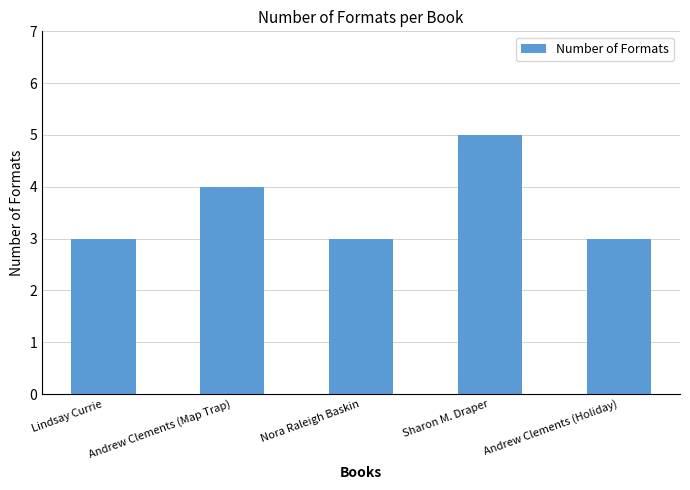

What is the change in value from Andrew Clements (Map Trap) to Andrew Clements (Holiday)?

-1